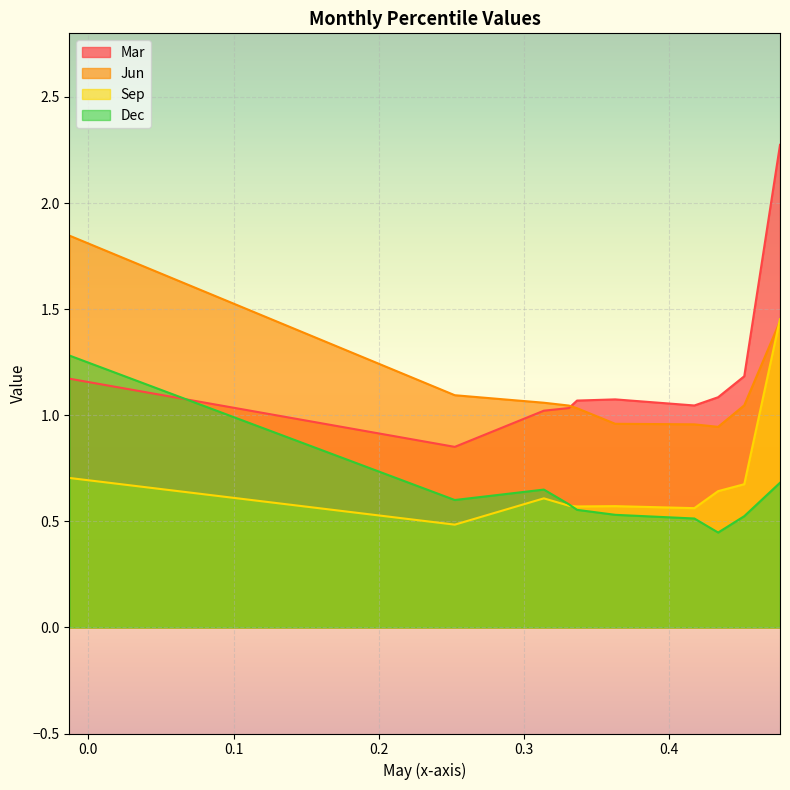

Rank the series at pct25 from highest to lowest value.

Jun, Mar, Dec, Sep